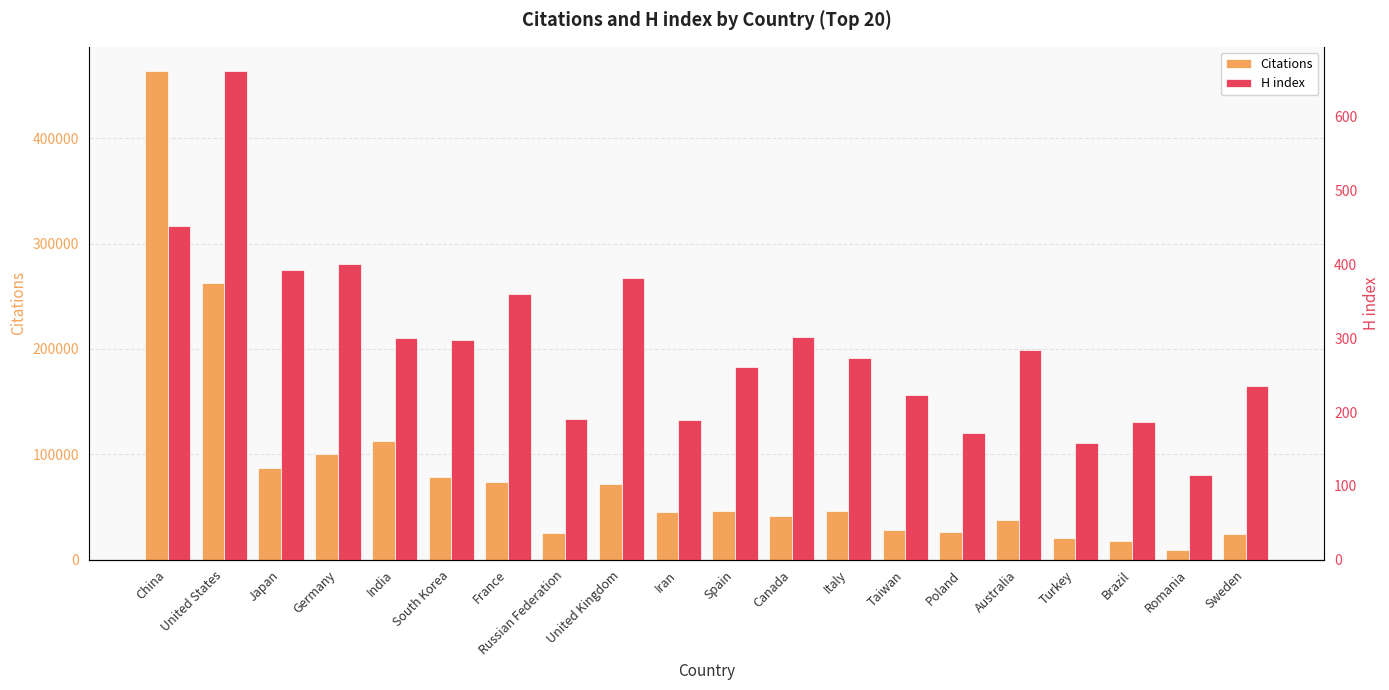

Reading left to right, what are all the values shown in this chart?

Citations: 463785	262847	86565	99919	112171	78631	73658	25147	71472	45310	46324	41774	45750	27687	25878	37341	20925	17919	9243	24127
H index: 452	662	392	400	300	297	360	191	382	189	261	302	273	223	172	284	158	186	114	235